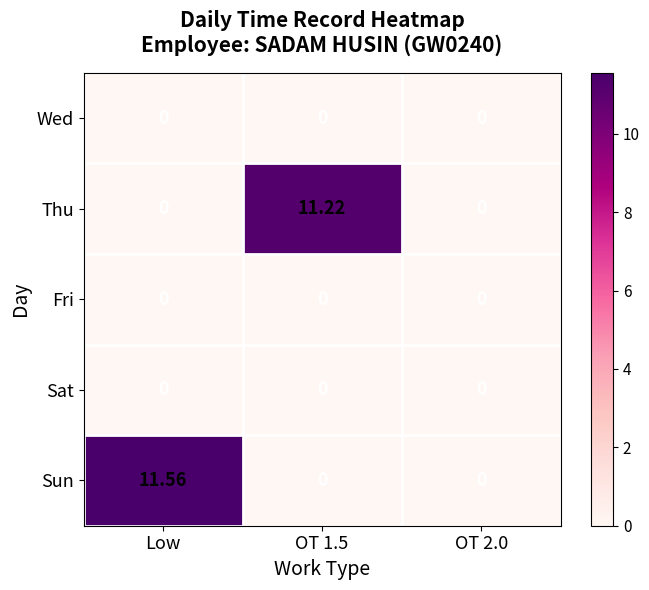

Which series changed the most between Low and OT 2.0?

Sun